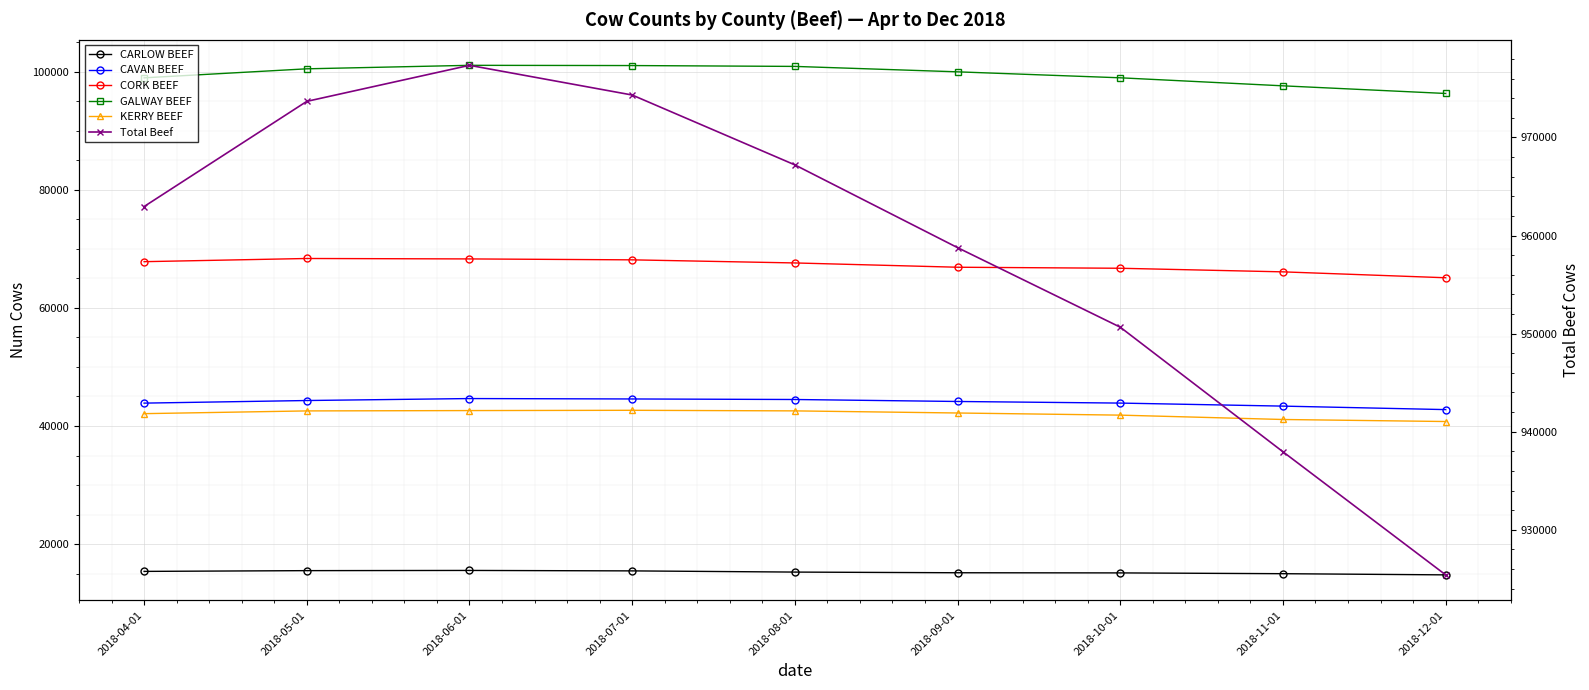

The value of Total Beef at 2018-07-01 is 1459076. True or false?

False